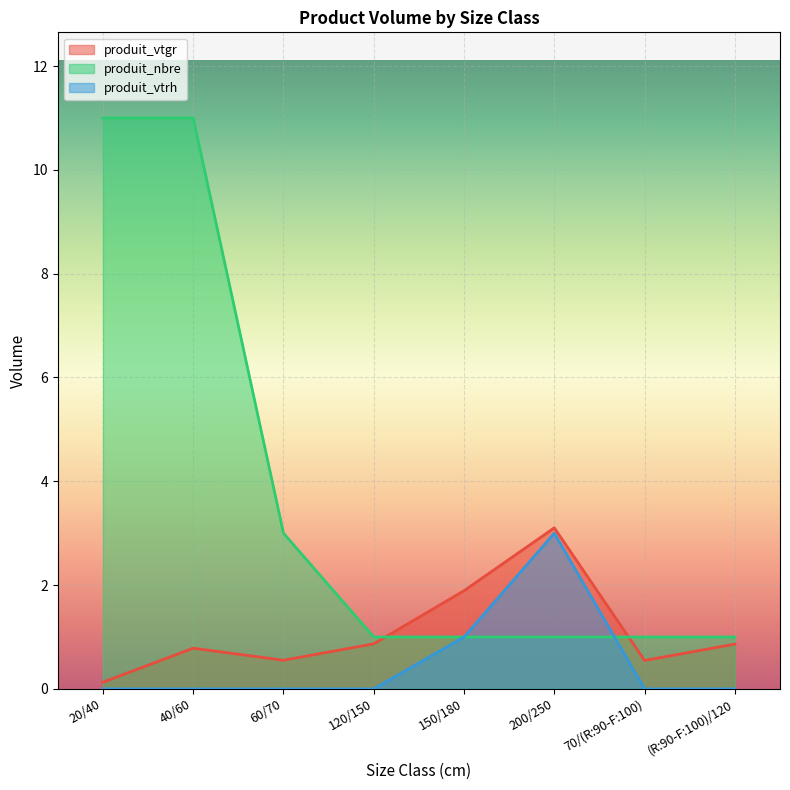

What is the value of the produit_vtgr point at the 2nd from the left?

0.8